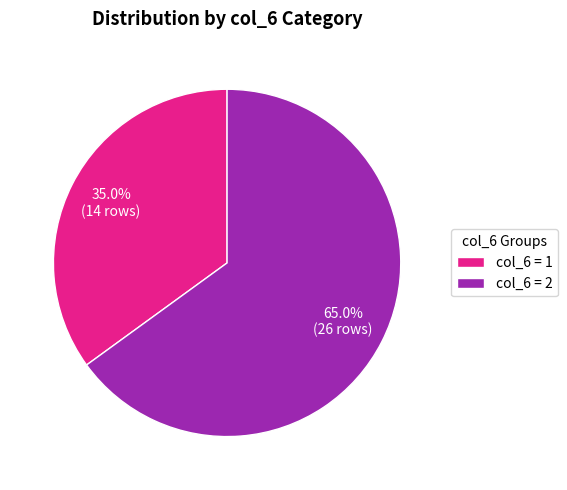

To the nearest percent, what is the average slice percentage?

50%